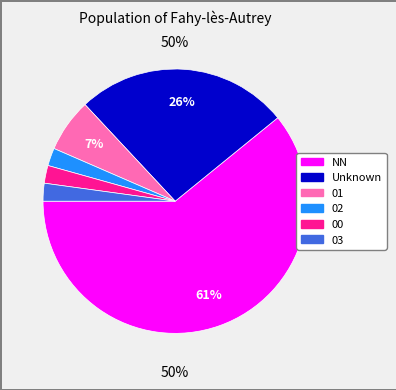

Which slice represents more than half of the pie?

NN